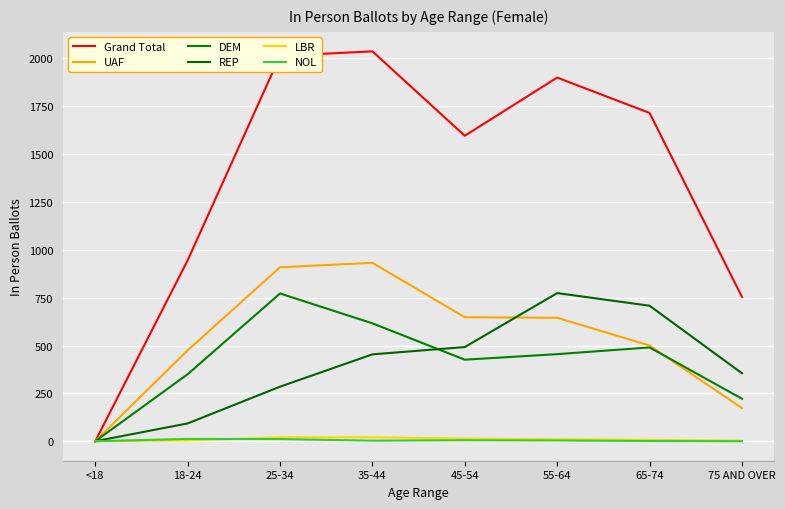

Where is UAF nearest to the value 466?

18-24